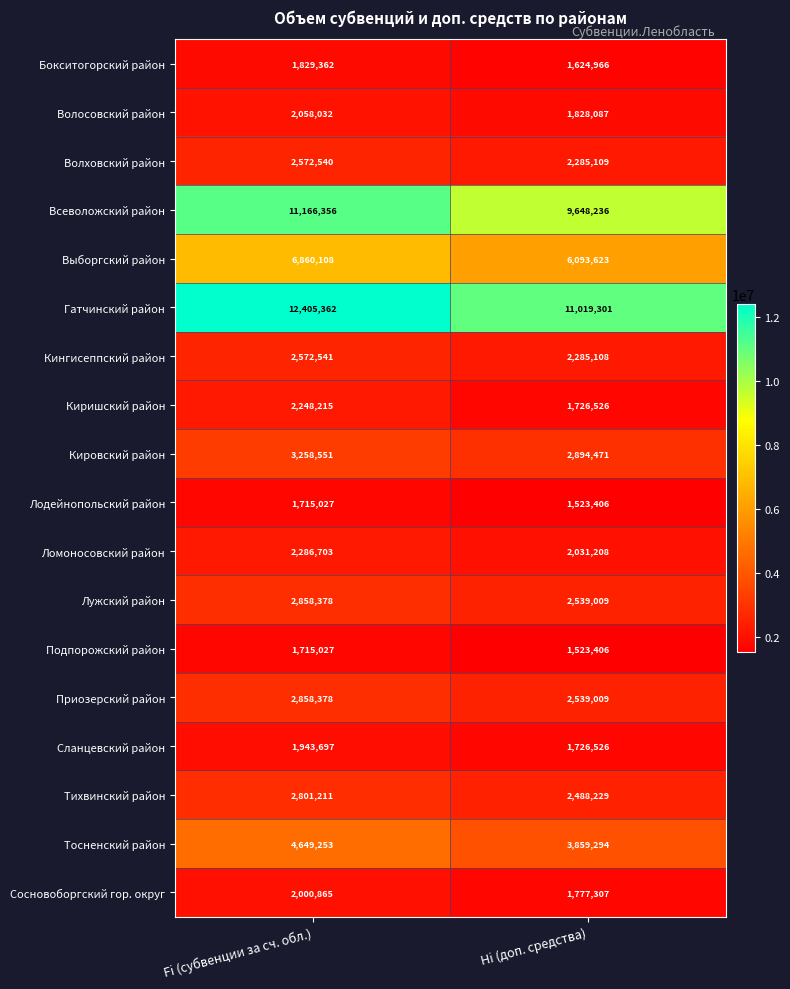

What is the sum of the Выборгский район values at Fi (субвенции за сч. обл.) and Hi (доп. средства)?

12953731